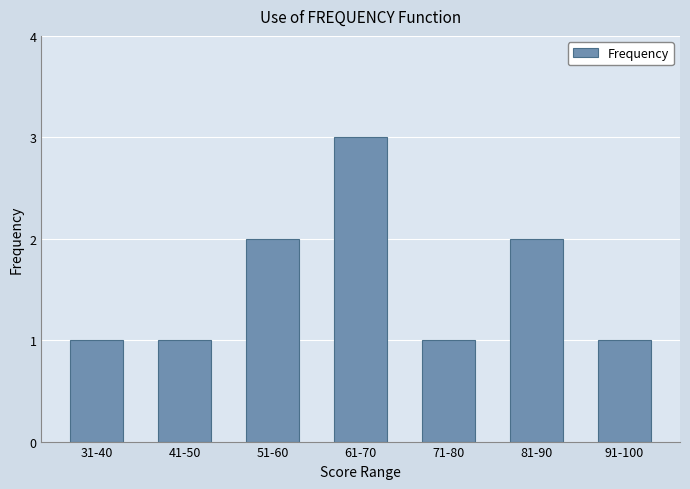

What is the change in value from 41-50 to 81-90?

+1